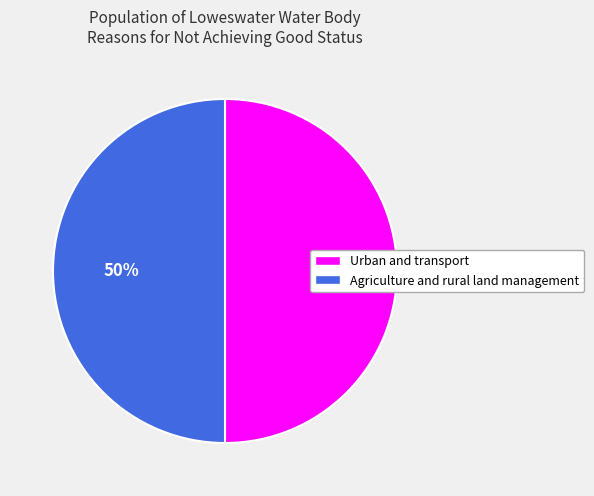

To the nearest percent, what portion does Urban and transport represent?

50%